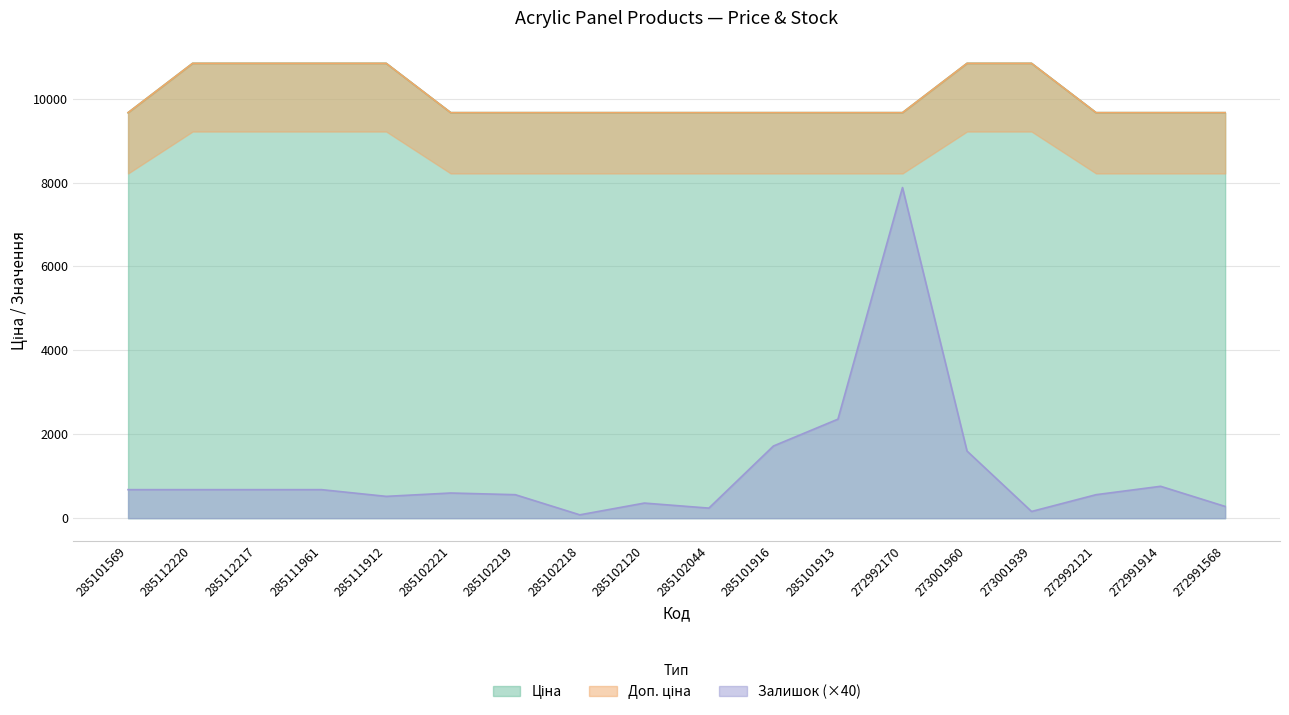

The value of Залишок (×40) at 272992121 is 960.7. True or false?

False